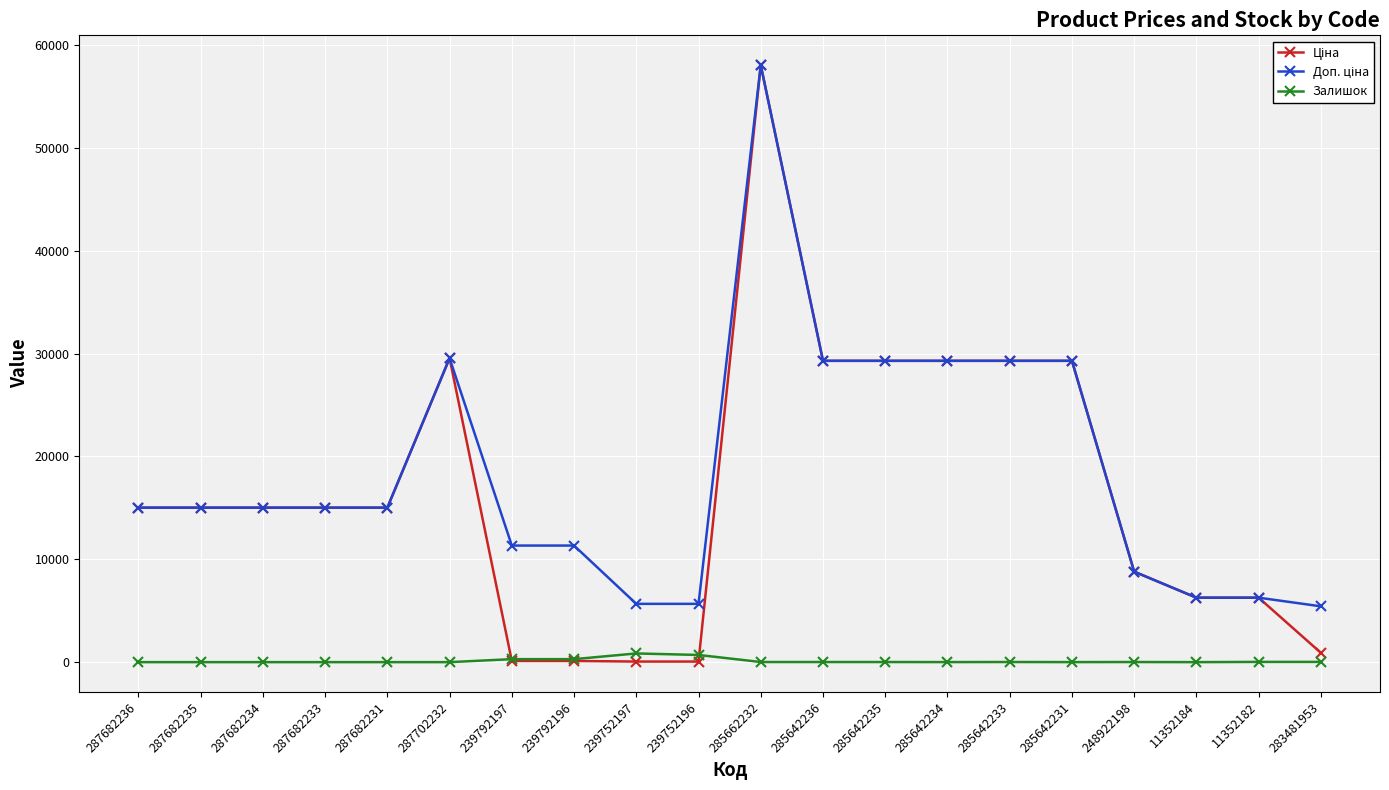

What position from the right is 285642231?

5